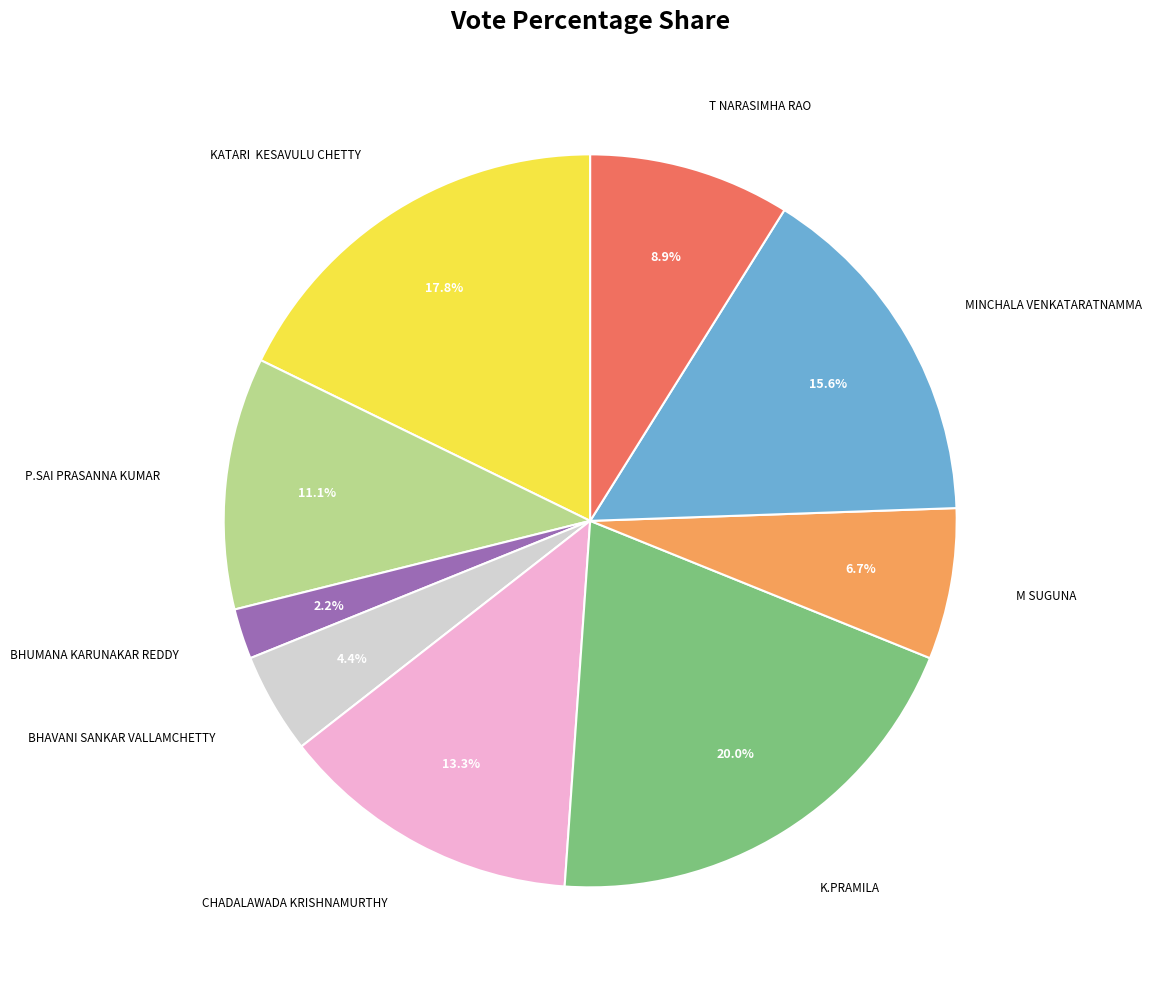

Is there any slice that represents more than half of the pie?

No